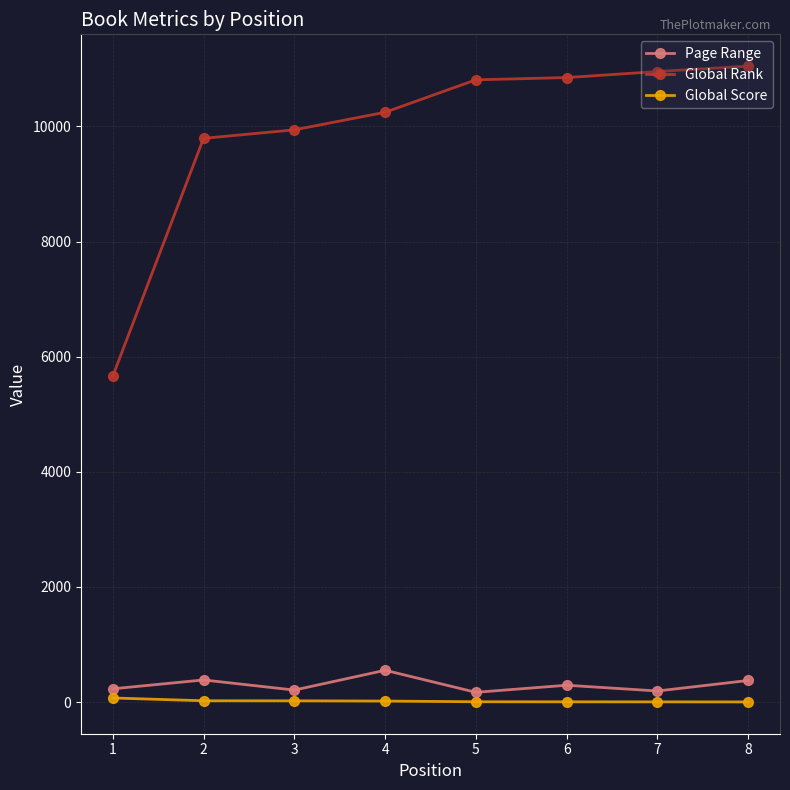

What is the highest value of the Global Score series?

71